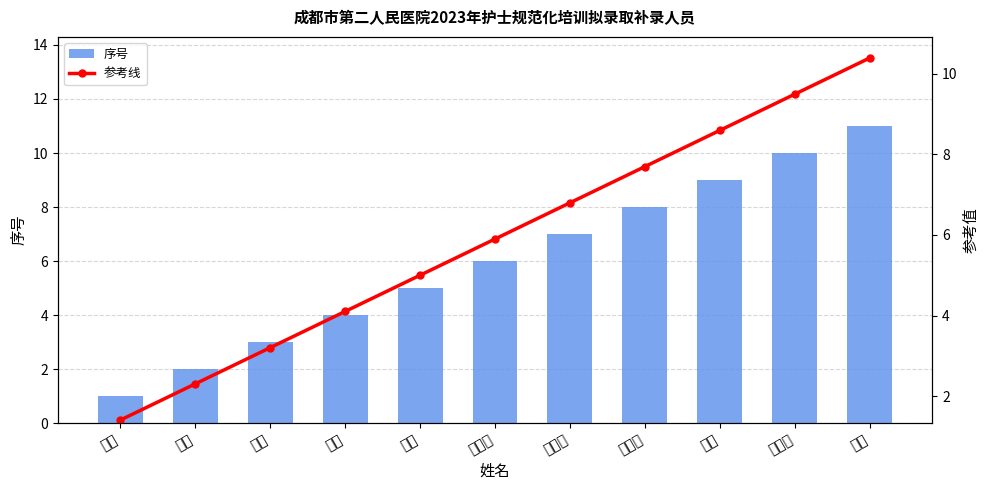

Count the 序号 values in the range 3 to 9.

7